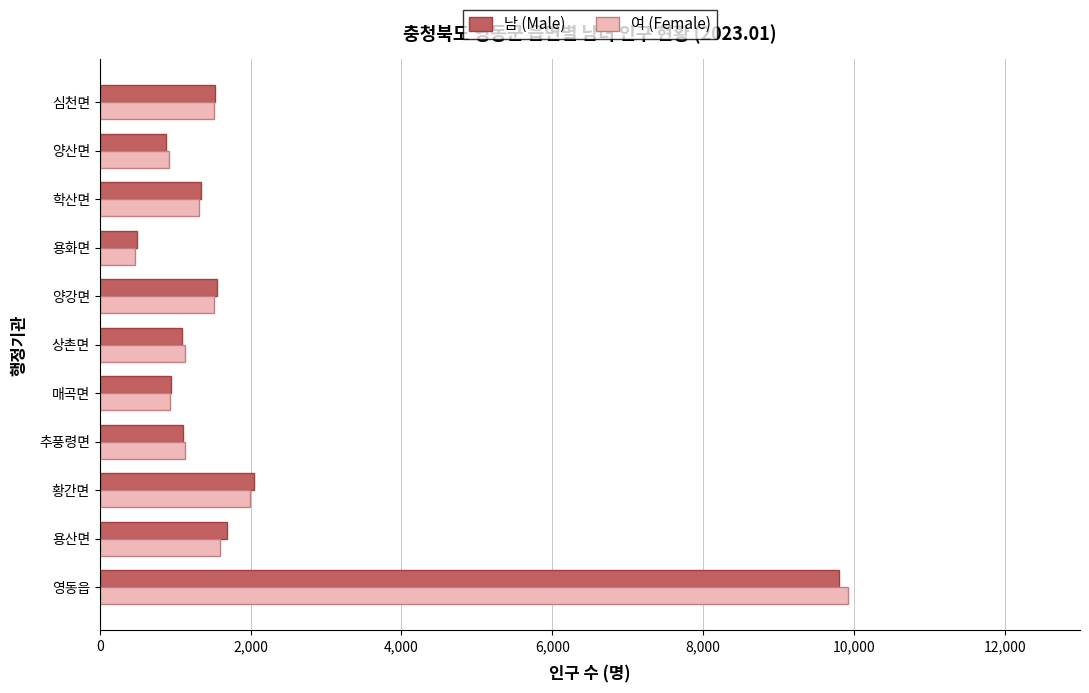

Is it true that 남 (Male) equals 1106 at 추풍령면?

True